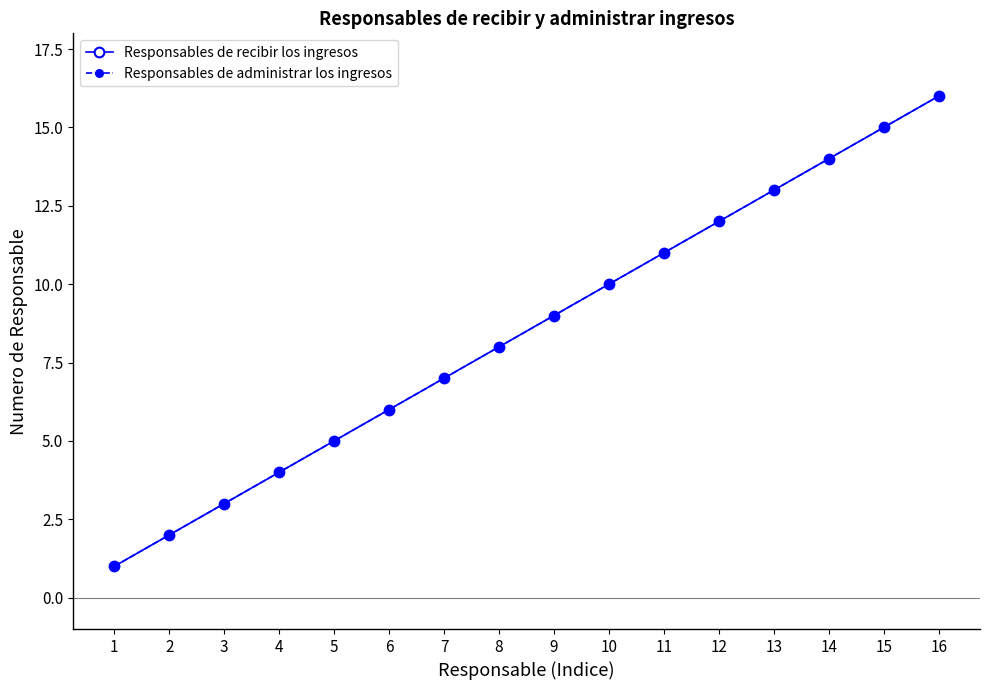

Reading left to right, extract all data points from this chart.

Responsables de recibir los ingresos: 1	2	3	4	5	6	7	8	9	10	11	12	13	14	15	16
Responsables de administrar los ingresos: 1	2	3	4	5	6	7	8	9	10	11	12	13	14	15	16